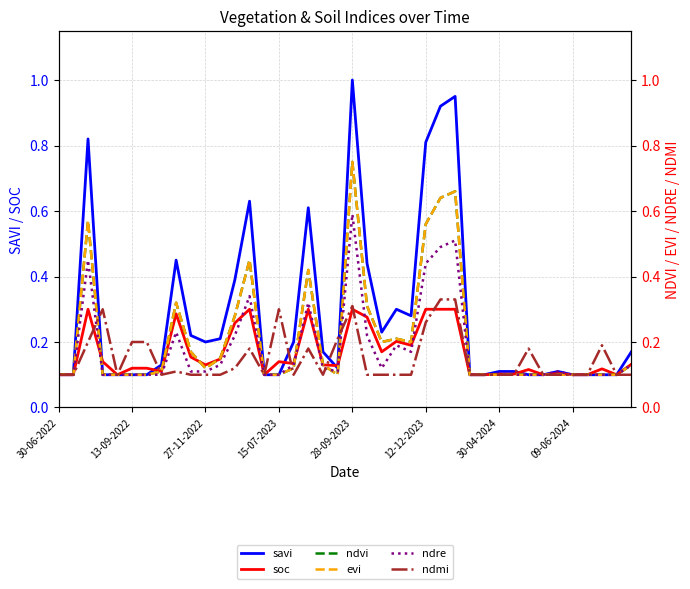

What is the difference between the maximum and minimum values in the soc series?

0.2